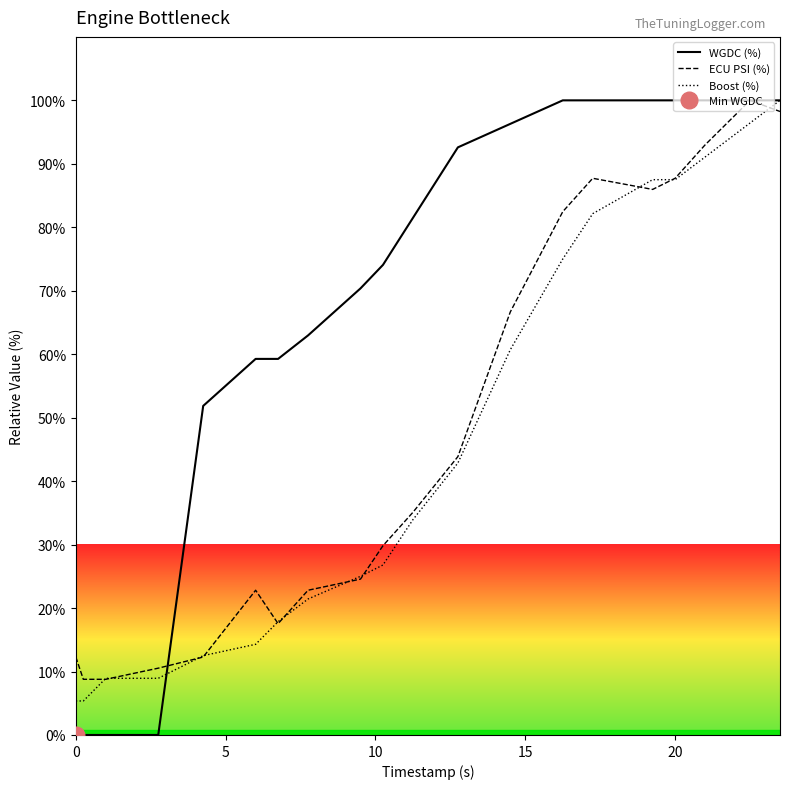

What is the maximum value for Boost (%)?

100.0